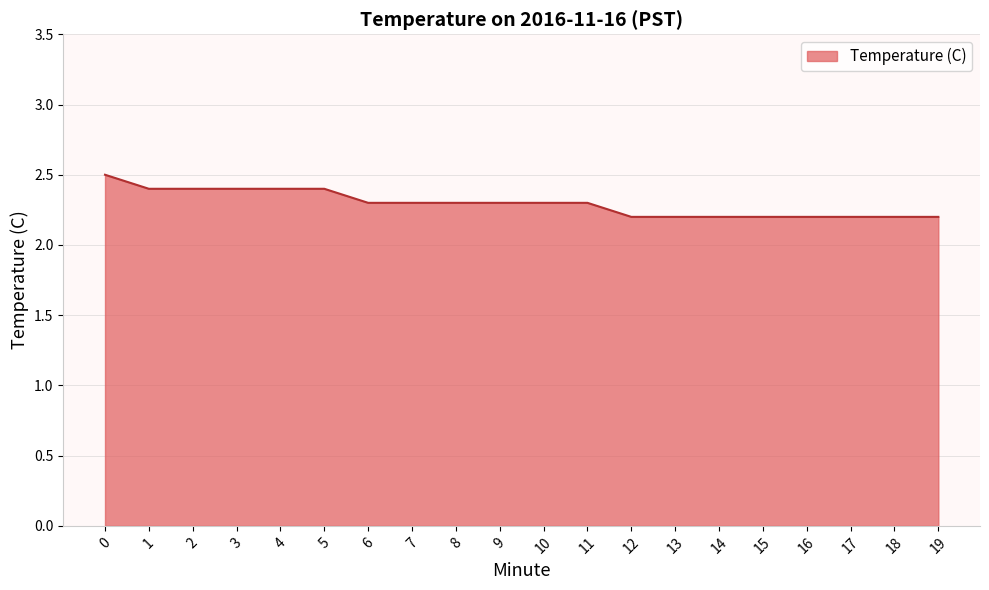

Reading right to left, extract all data points from this chart.

19=2.2	18=2.2	17=2.2	16=2.2	15=2.2	14=2.2	13=2.2	12=2.2	11=2.3	10=2.3	9=2.3	8=2.3	7=2.3	6=2.3	5=2.4	4=2.4	3=2.4	2=2.4	1=2.4	0=2.5